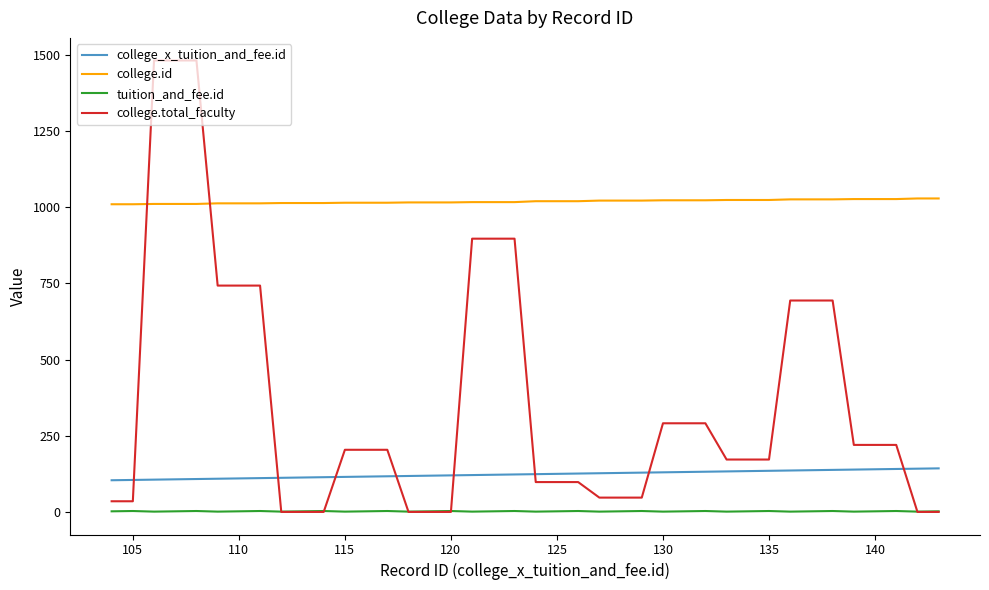

What is the greatest value displayed?

1482